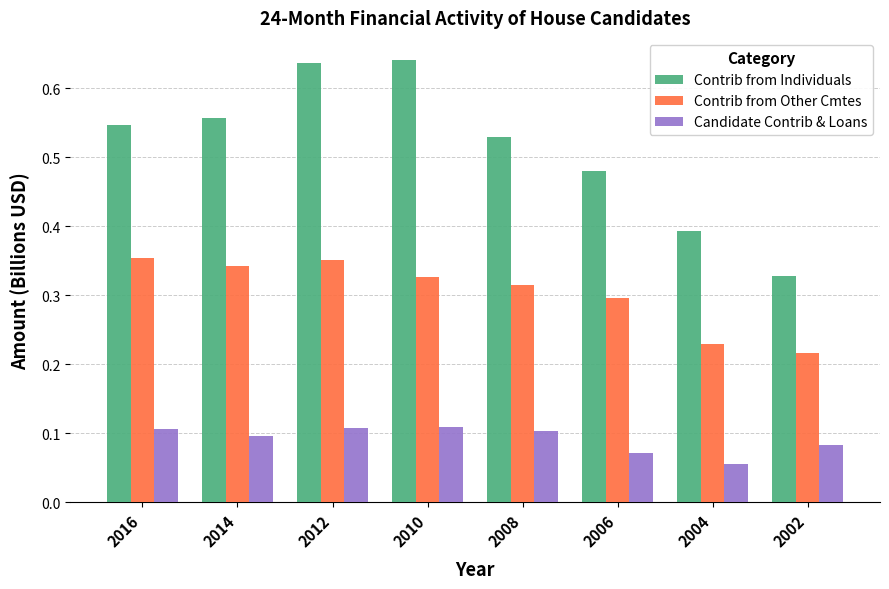

What are all the series names shown in the legend?

Contrib from Individuals, Contrib from Other Cmtes, Candidate Contrib & Loans